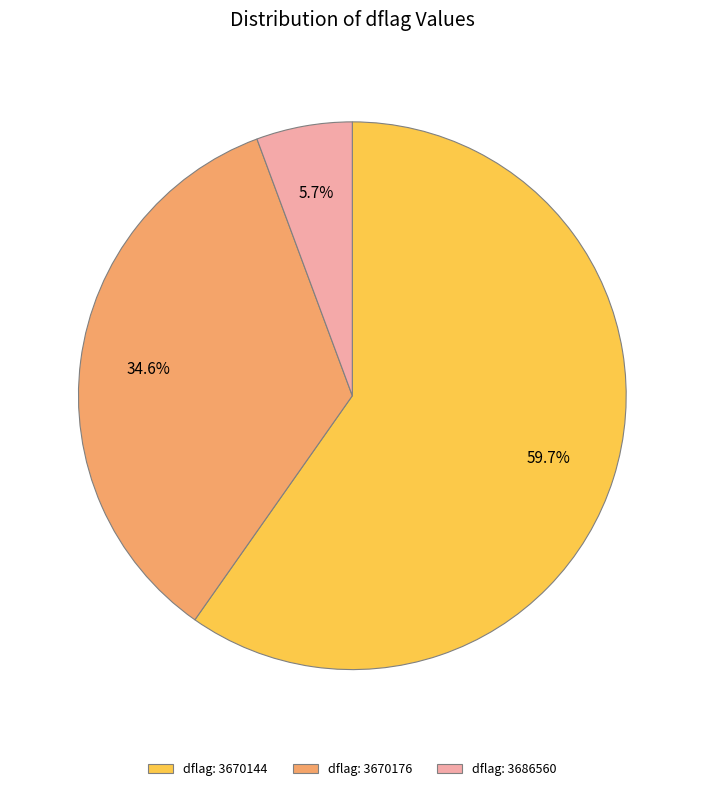

Rank the categories by value from highest to lowest.

dflag: 3670144, dflag: 3670176, dflag: 3686560